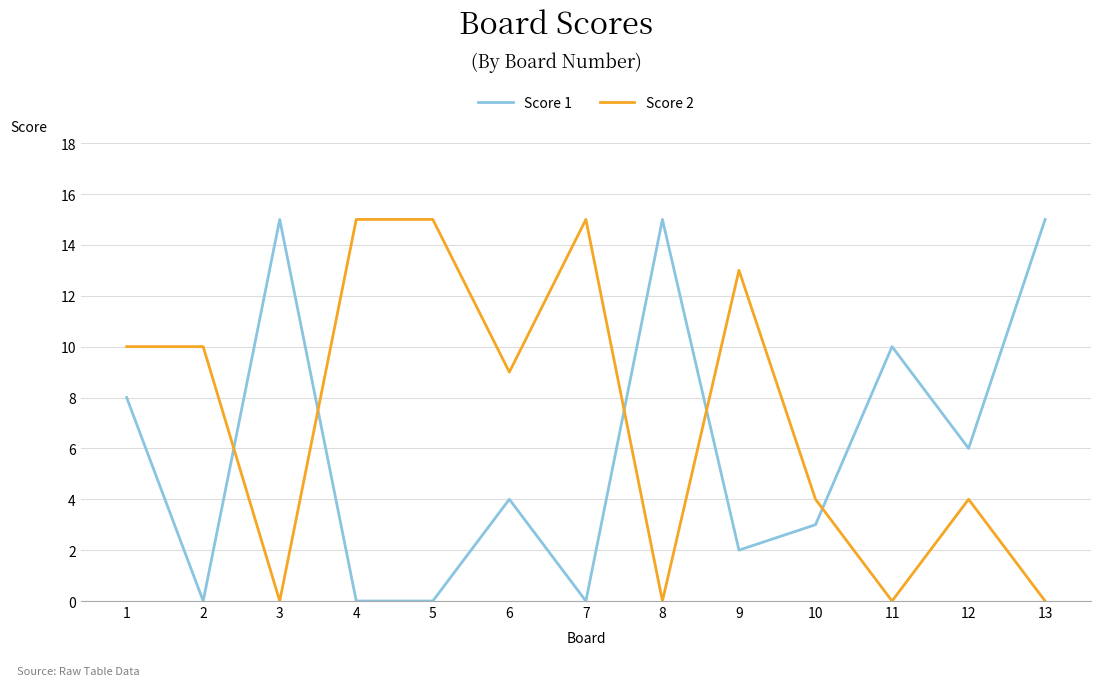

How many lines are shown in the chart?

2